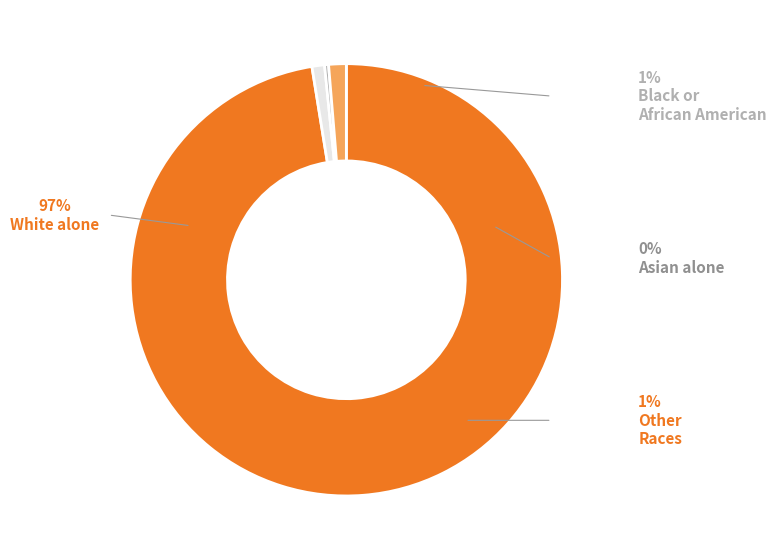

How many segments does this pie chart have?

4